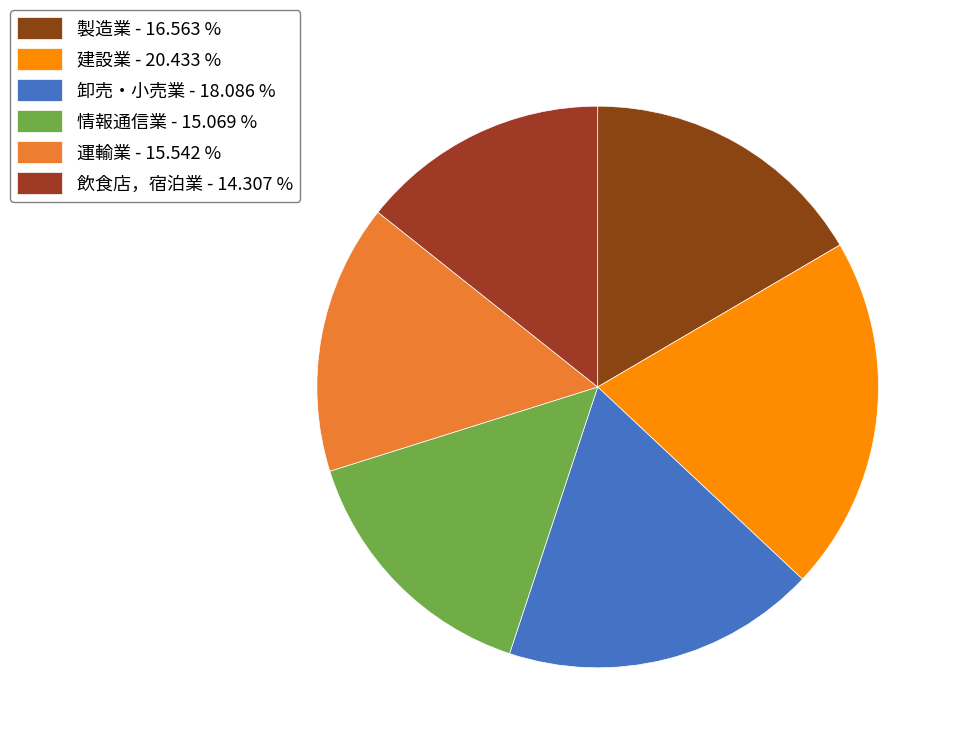

To the nearest percent, what is the difference between the largest and smallest slice percentages?

6%